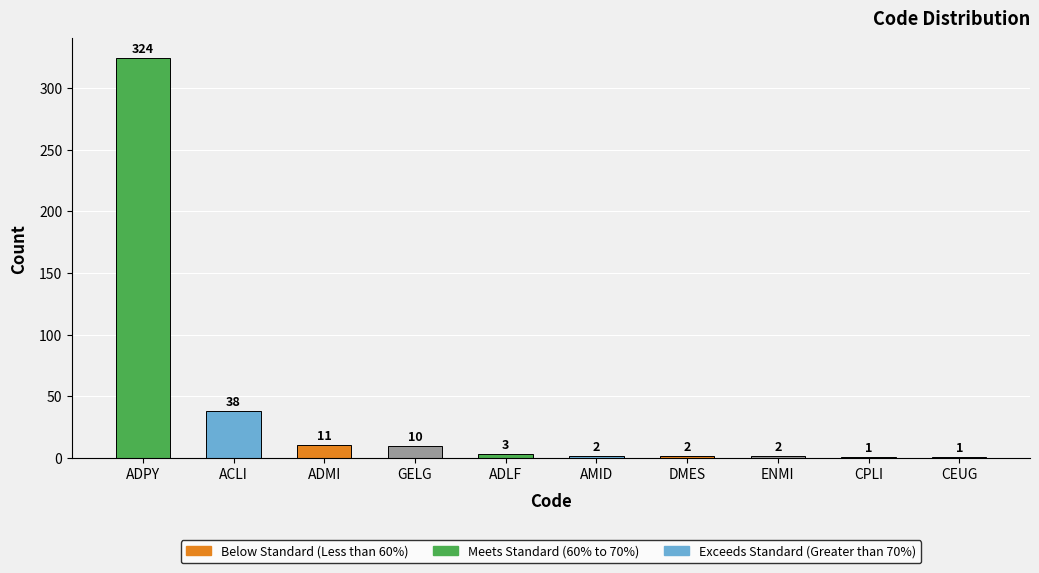

The chart shows a value of 1 at CPLI. True or false?

True